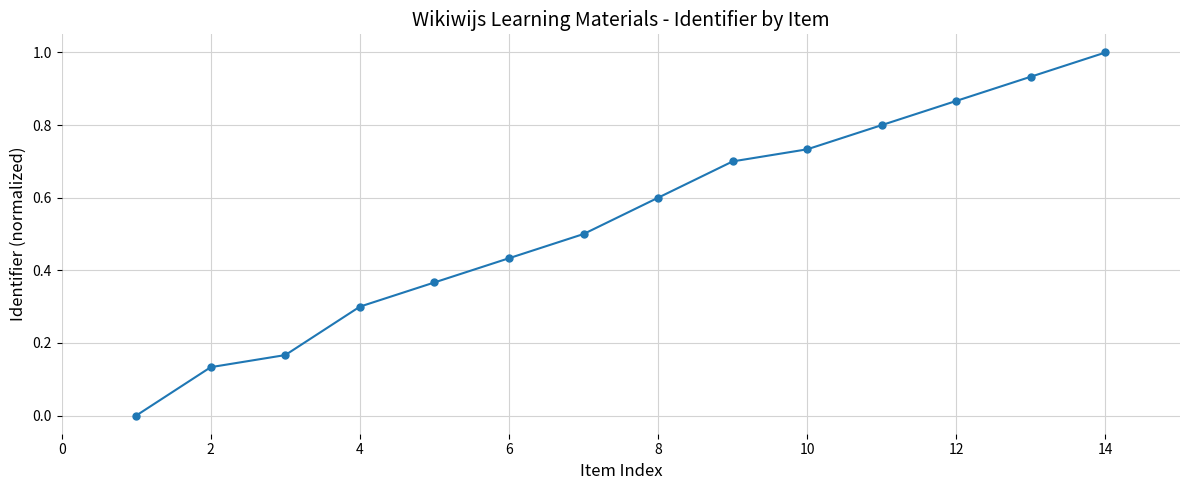

What is the maximum value shown in the chart?

1.0